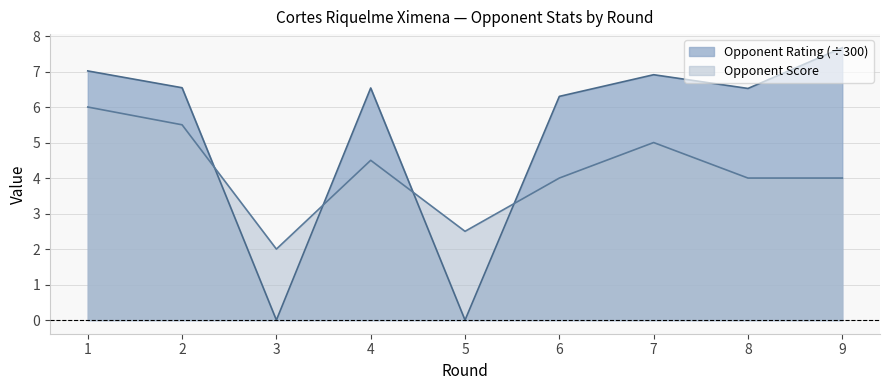

The Opponent Rating series shows 2.7 at 6. True or false?

False